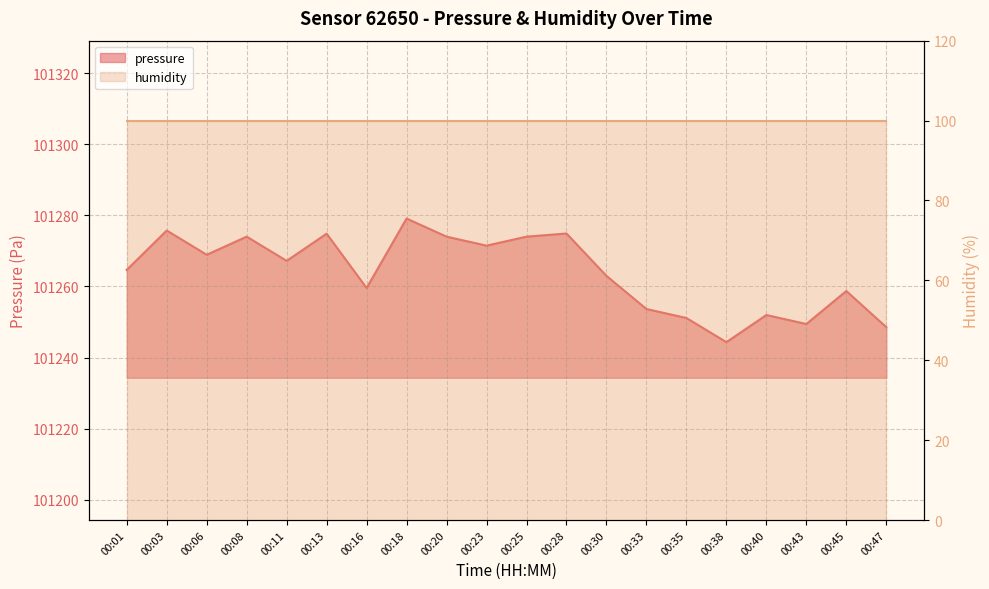

How many data points are above 101267?

10